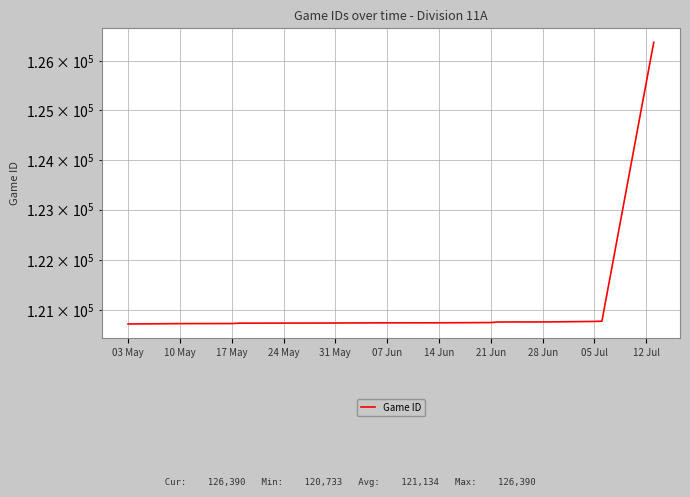

Reading left to right, extract all data points from this chart.

120733	120740	120742	120749	120752	120753	120755	120756	120761	120772	120773	120774	120783	120787	126390